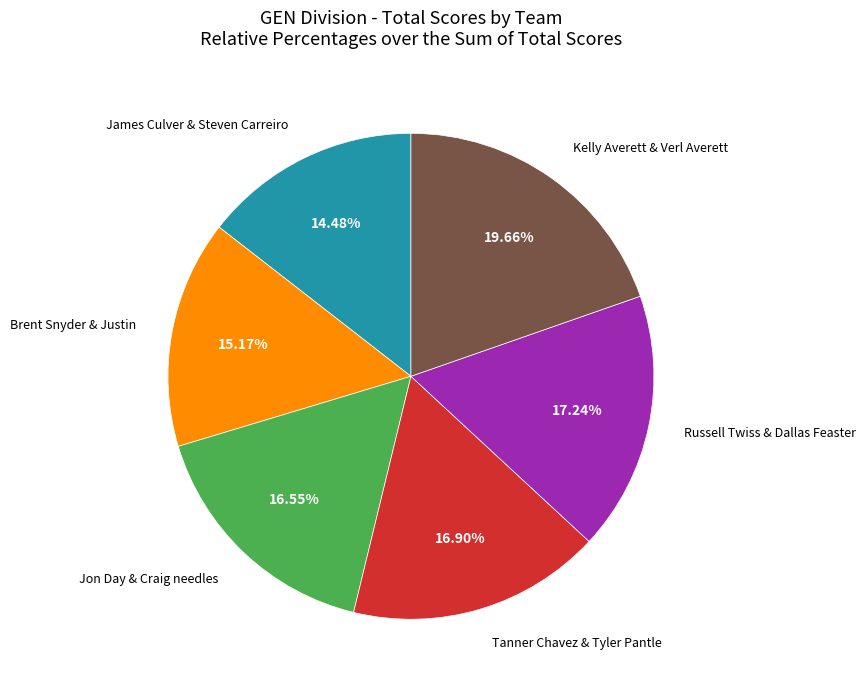

Count the number of slices in the pie.

6